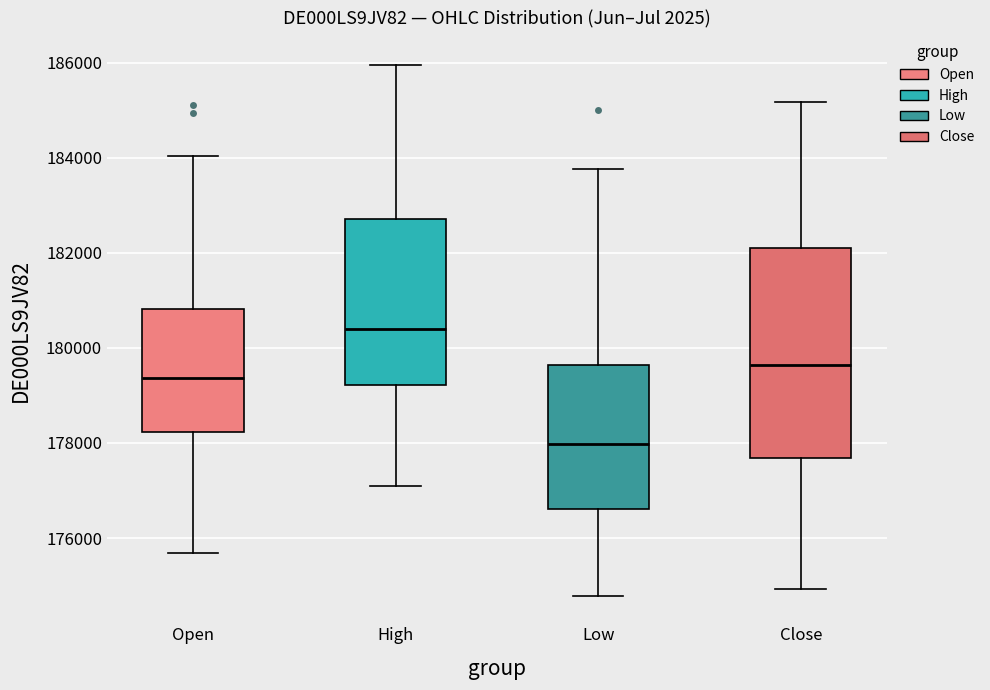

Comparing the boxes themselves (not the whiskers), which one is the tallest?

Close